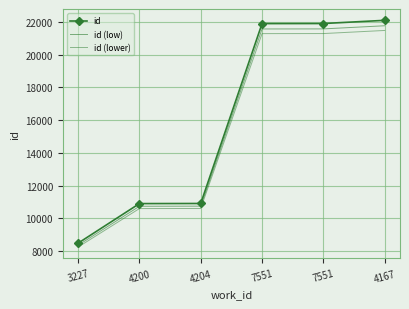

Which category has the highest value in the id (lower) series?

4167